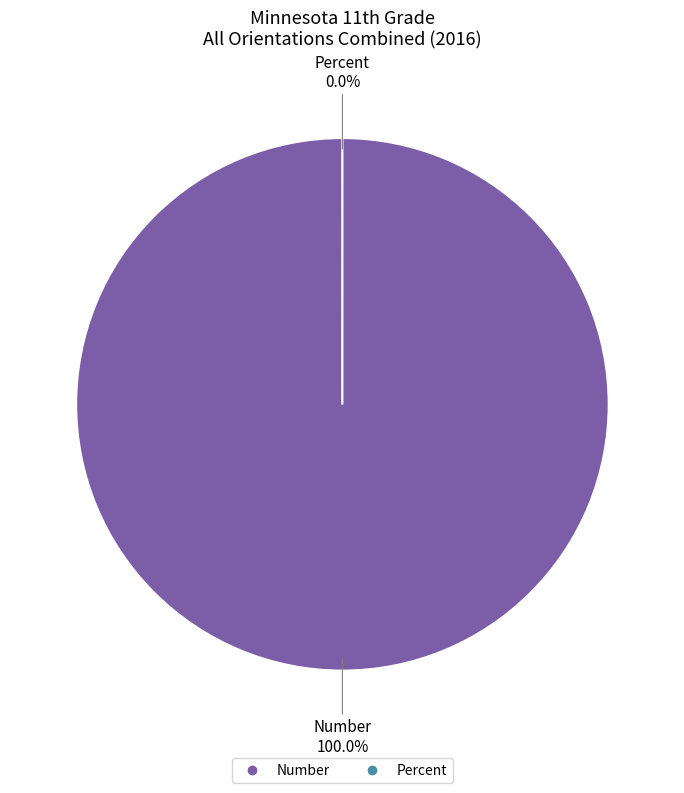

What is the largest slice in the pie chart?

Number